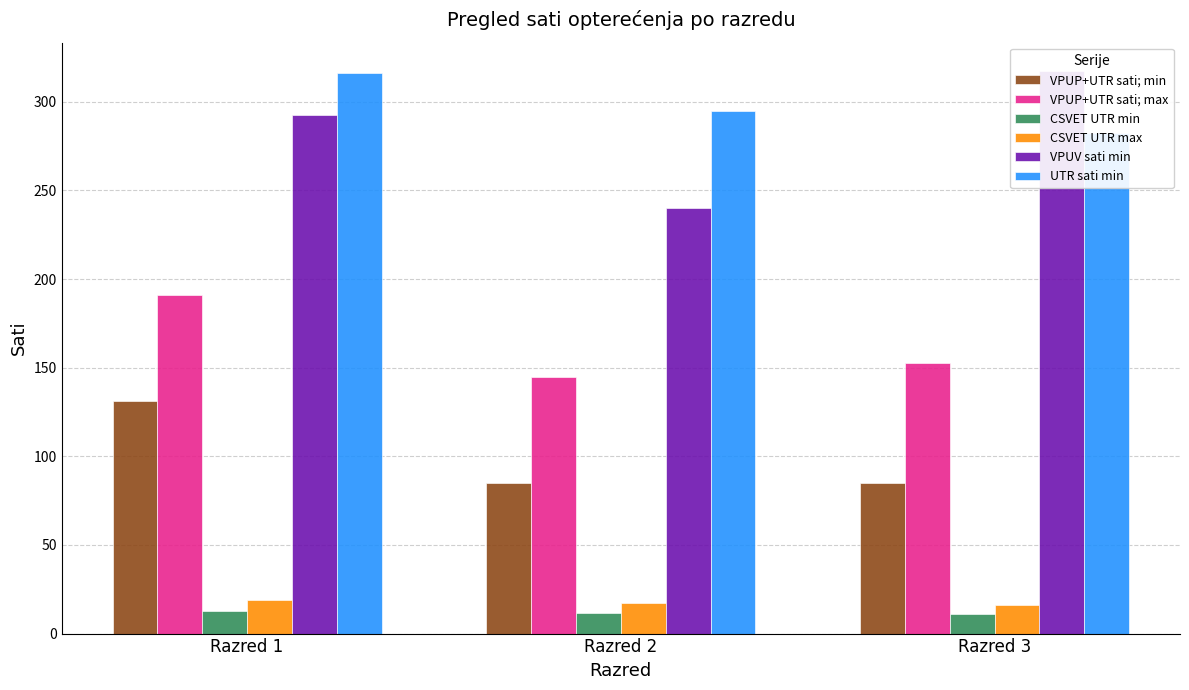

Which category has the highest value in the CSVET UTR min series?

Razred 1